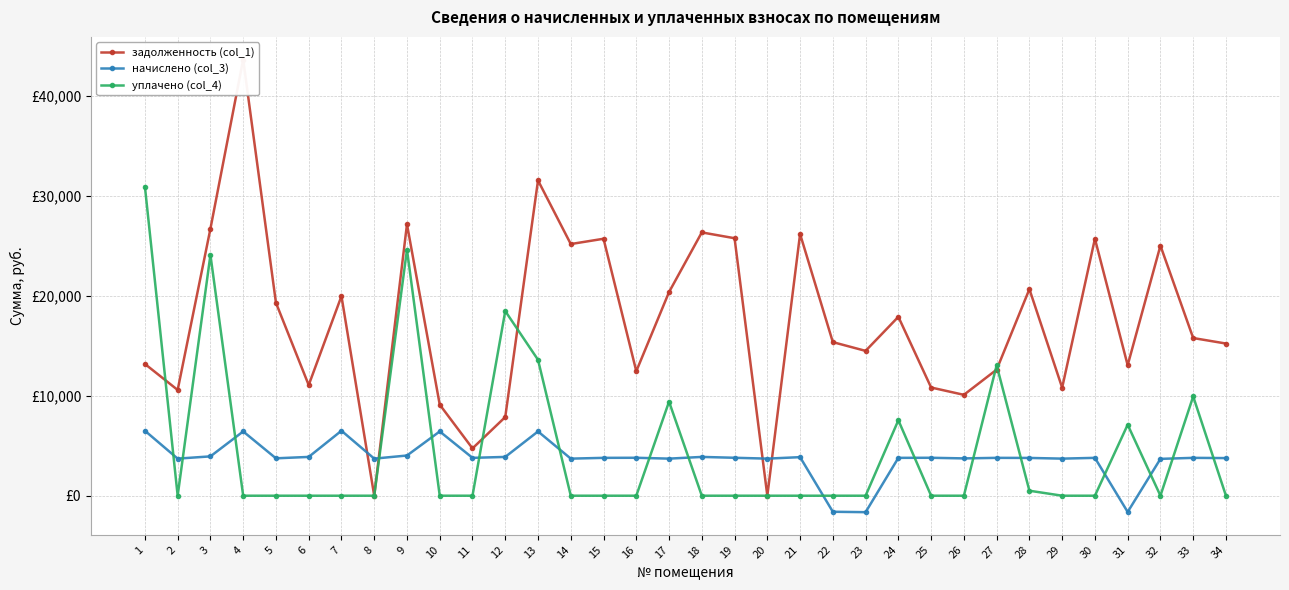

Where is the first local maximum for задолженность (col_1)?

4